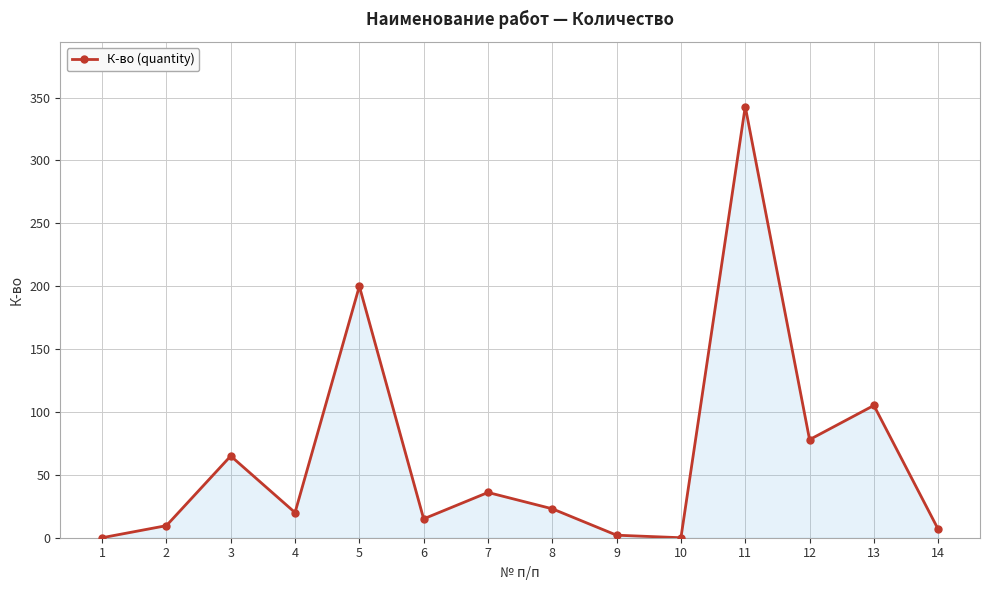

Reading left to right, what are all the values shown in this chart?

1=0.0	2=9.6	3=65.0	4=20.0	5=200.0	6=15.0	7=36.0	8=23.0	9=2.0	10=0.0	11=342.9	12=78.0	13=105.2	14=6.7